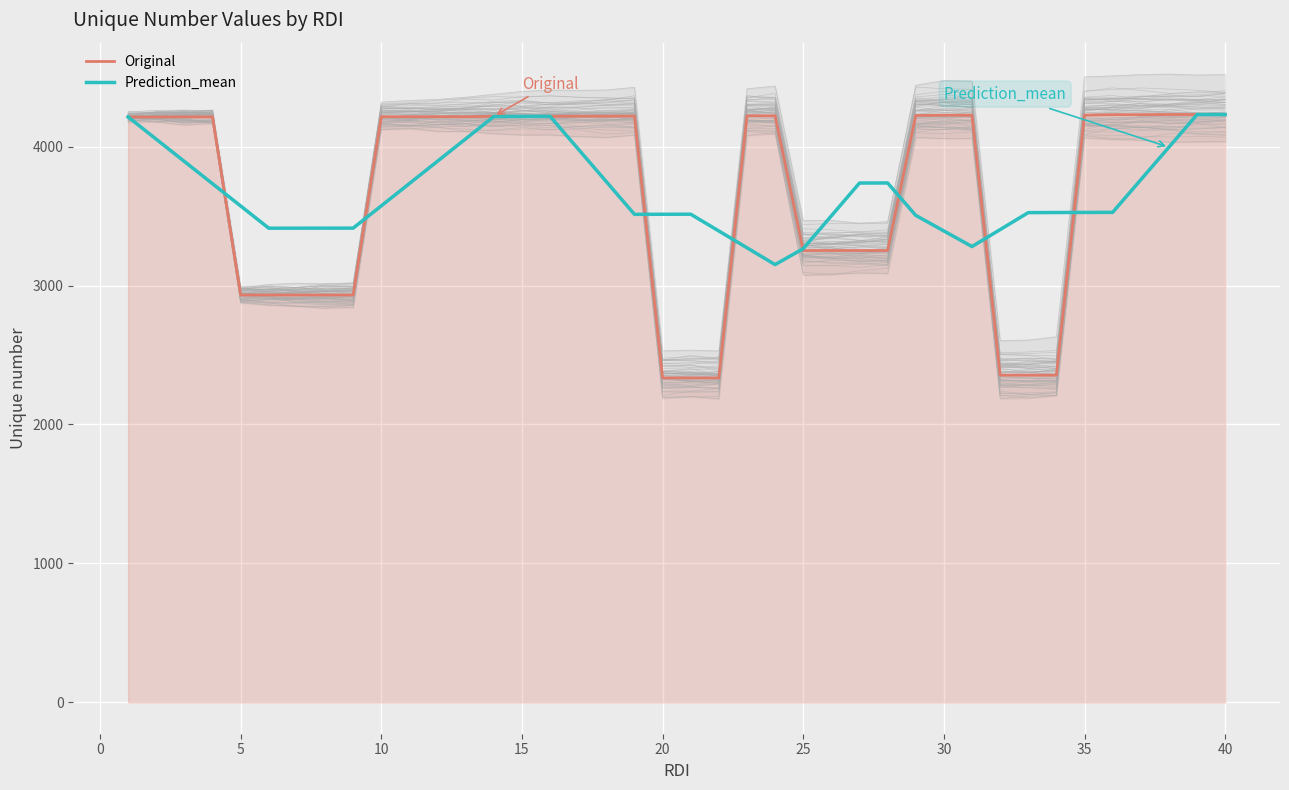

Reading right to left, list all the values displayed in this chart.

Original: 4231.0	4231.0	4231.0	4230.0	4230.0	4227.0	2355.0	2355.0	2355.0	4226.0	4226.0	4224.0	3252.0	3252.0	3252.0	3252.0	4222.0	4222.0	2335.0	2335.0	2335.0	4220.0	4219.0	4219.0	4218.0	4218.0	4218.0	4215.0	4215.0	4215.0	4215.0	2932.0	2932.0	2932.0	2932.0	2932.0	4214.0	4214.0	4213.0	4213.0
Prediction_mean: 4230.8	4230.2	3995.8	3761.2	3526.8	3526.1	3525.5	3524.8	3402.5	3280.6	3392.8	3504.9	3738.2	3737.8	3501.4	3265.2	3150.6	3271.6	3392.5	3513.4	3512.9	3512.4	3747.8	3982.8	4217.8	4217.1	4216.6	4055.8	3895.0	3734.2	3573.5	3413.1	3413.0	3412.9	3412.6	3572.8	3732.9	3893.0	4053.2	4213.5